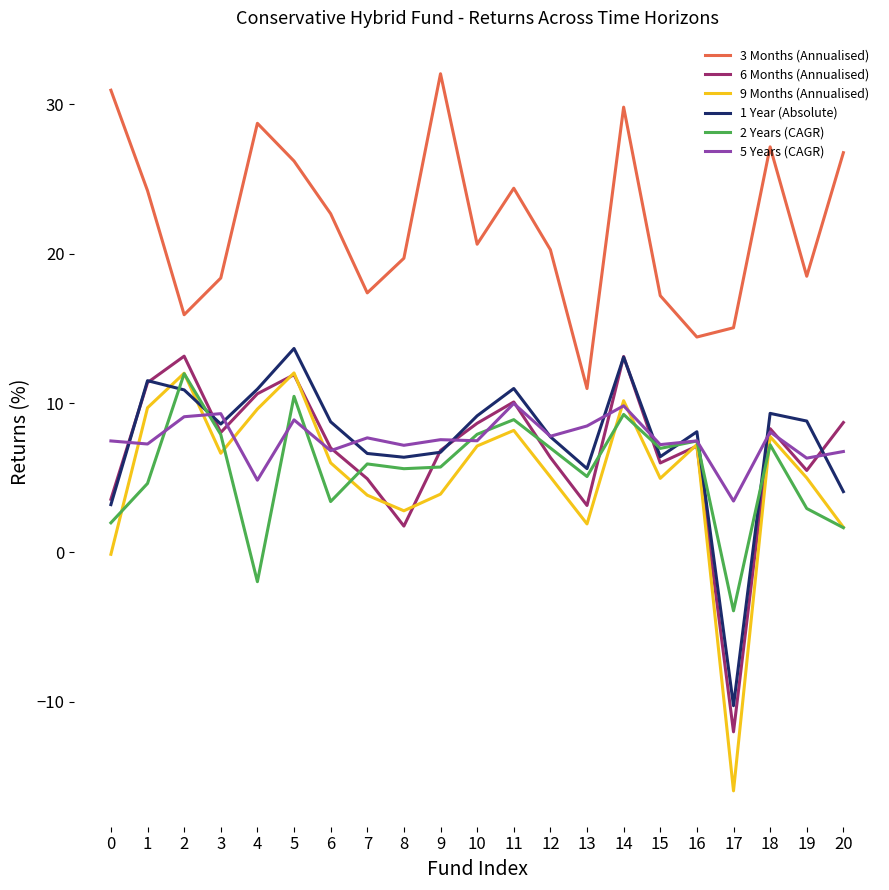

What is the lowest value of the 3 Months (Annualised) series?

11.0